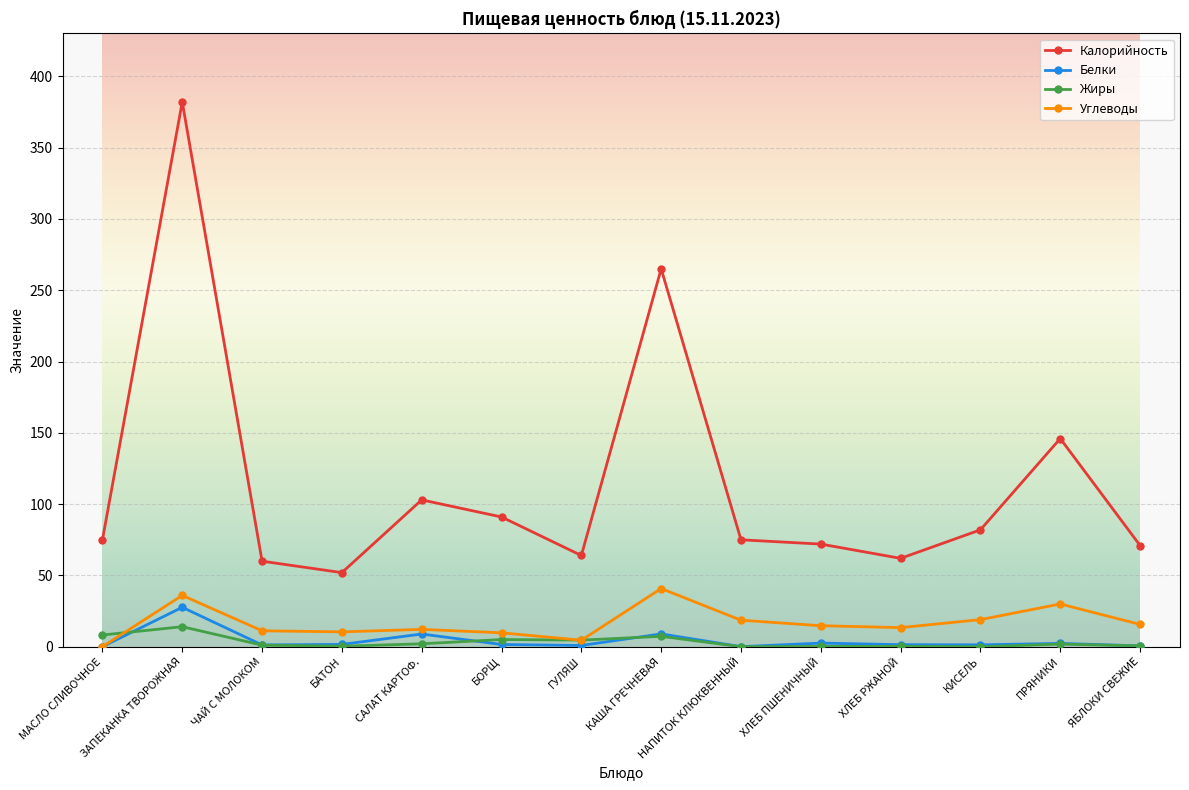

How many lines are shown in the chart?

4